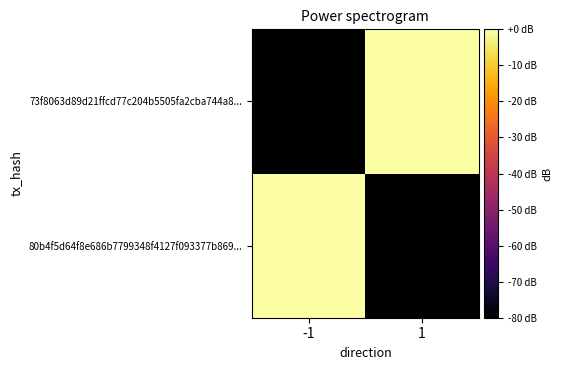

How many distinct data groups are displayed?

2